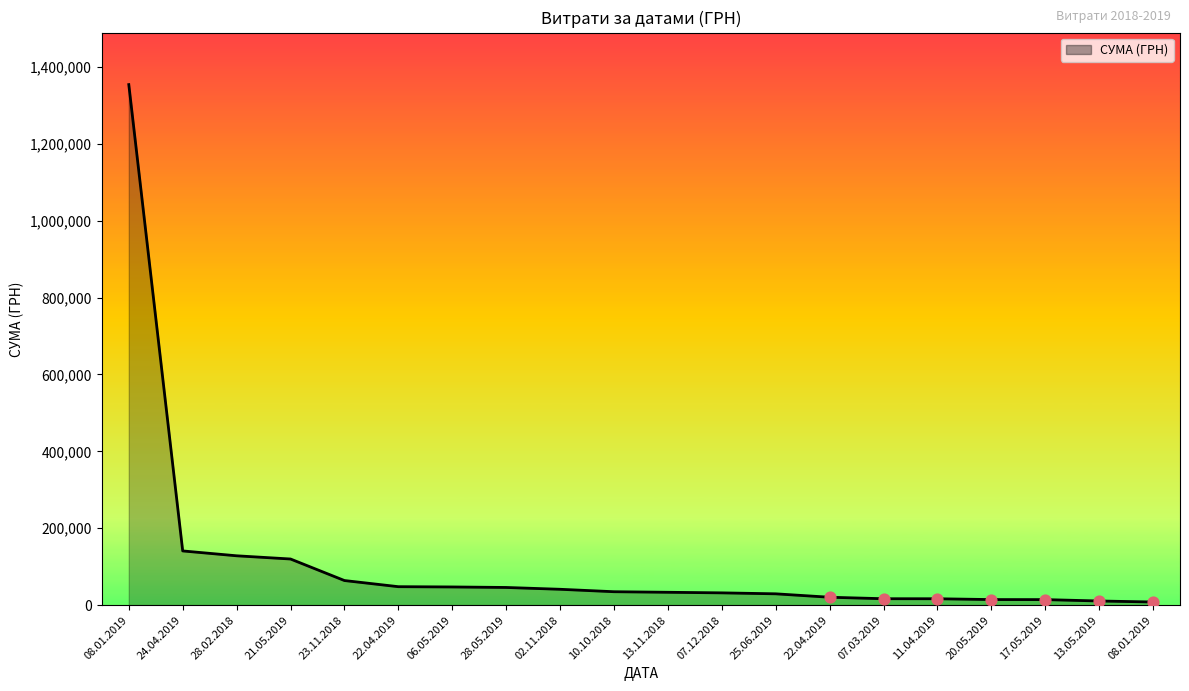

Does the chart have visible grid lines?

No